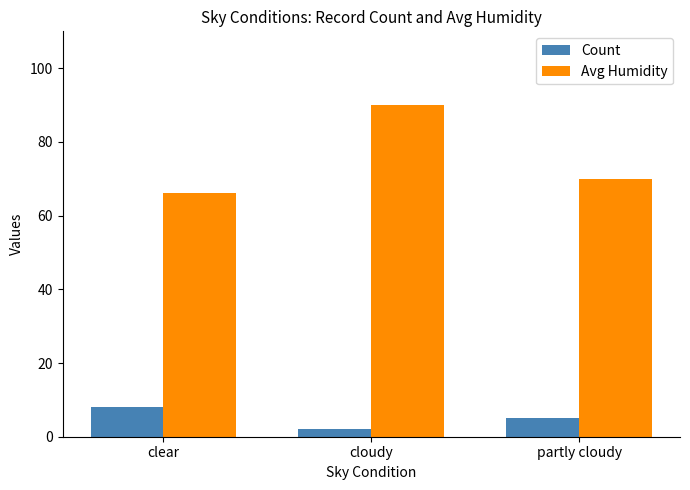

What is the sum of the Count values at cloudy and clear?

10